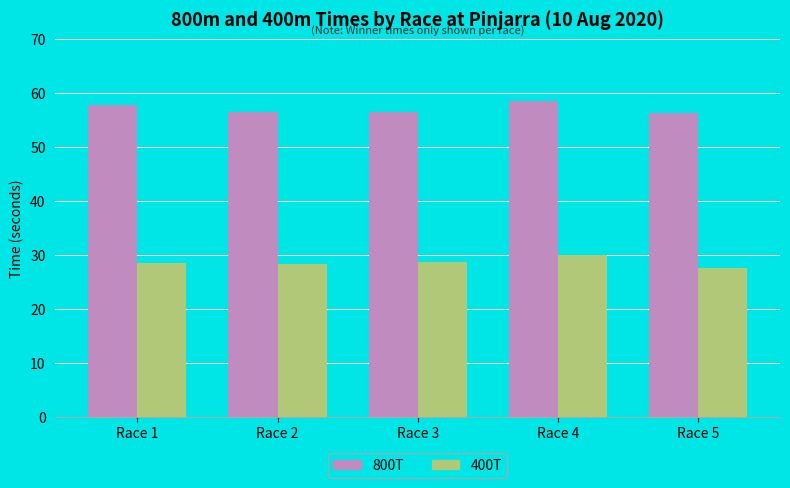

True or false: 800T has a value of 31.9 at Race 2.

False